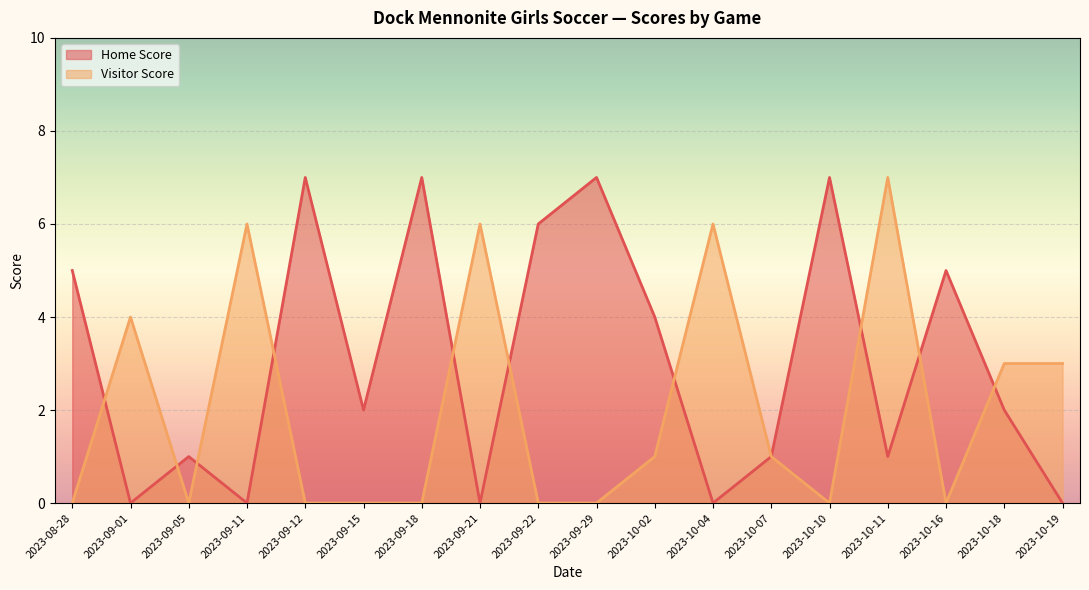

How many times do Home Score and Visitor Score cross each other?

10